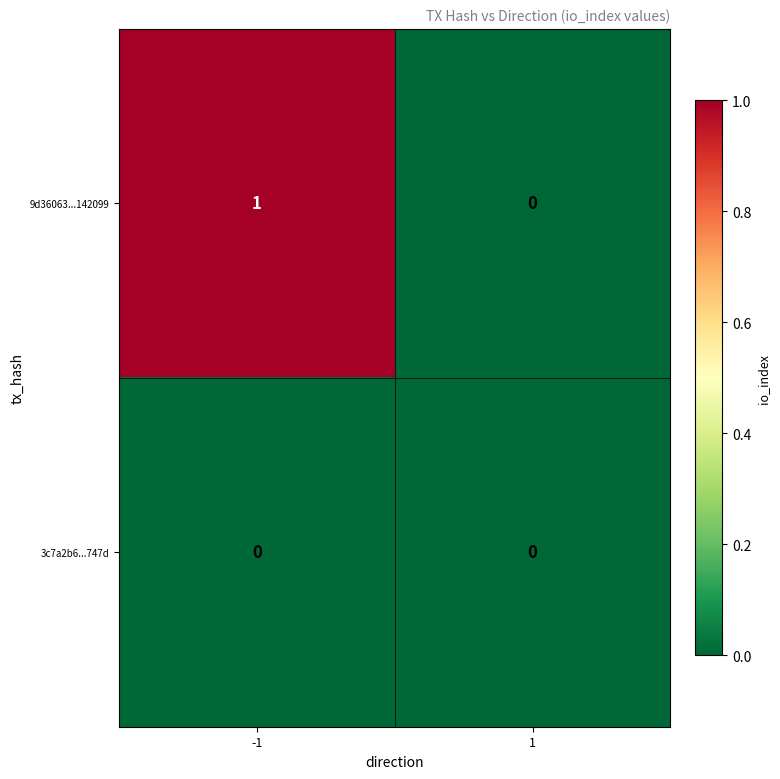

Between -1 and 1, which series saw the biggest shift?

9d36063...142099